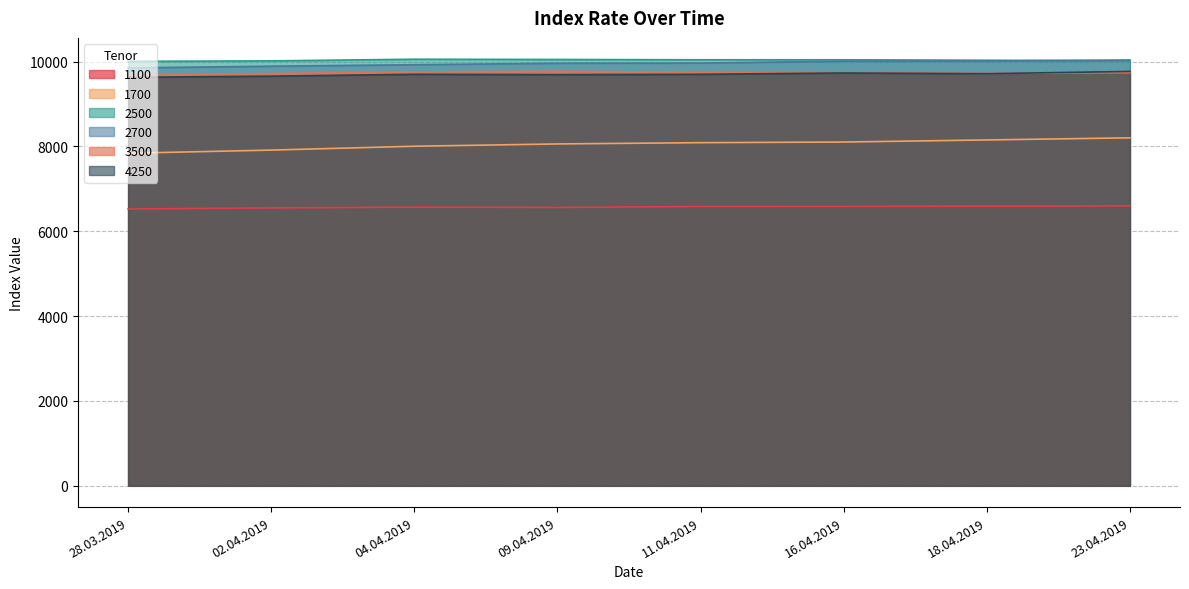

Count the 1700 values in the range 8004 to 8152.

5